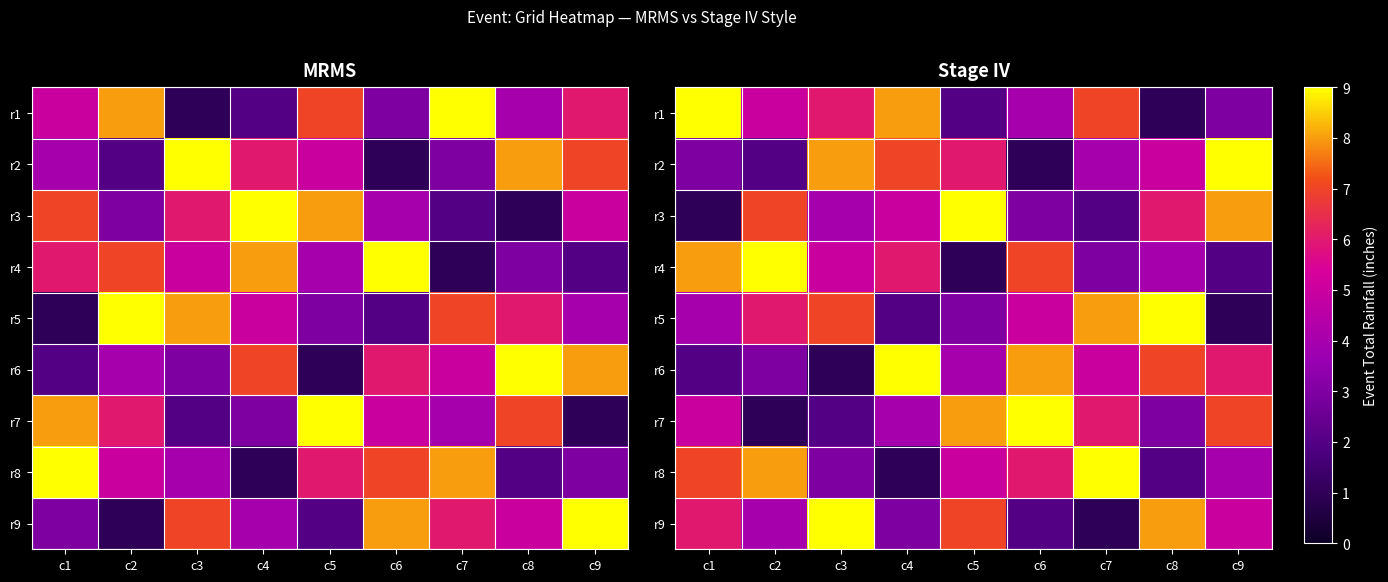

Rank the series by their maximum value, from lowest to highest.

r1, r2, r3, r4, r5, r6, r7, r8, r9